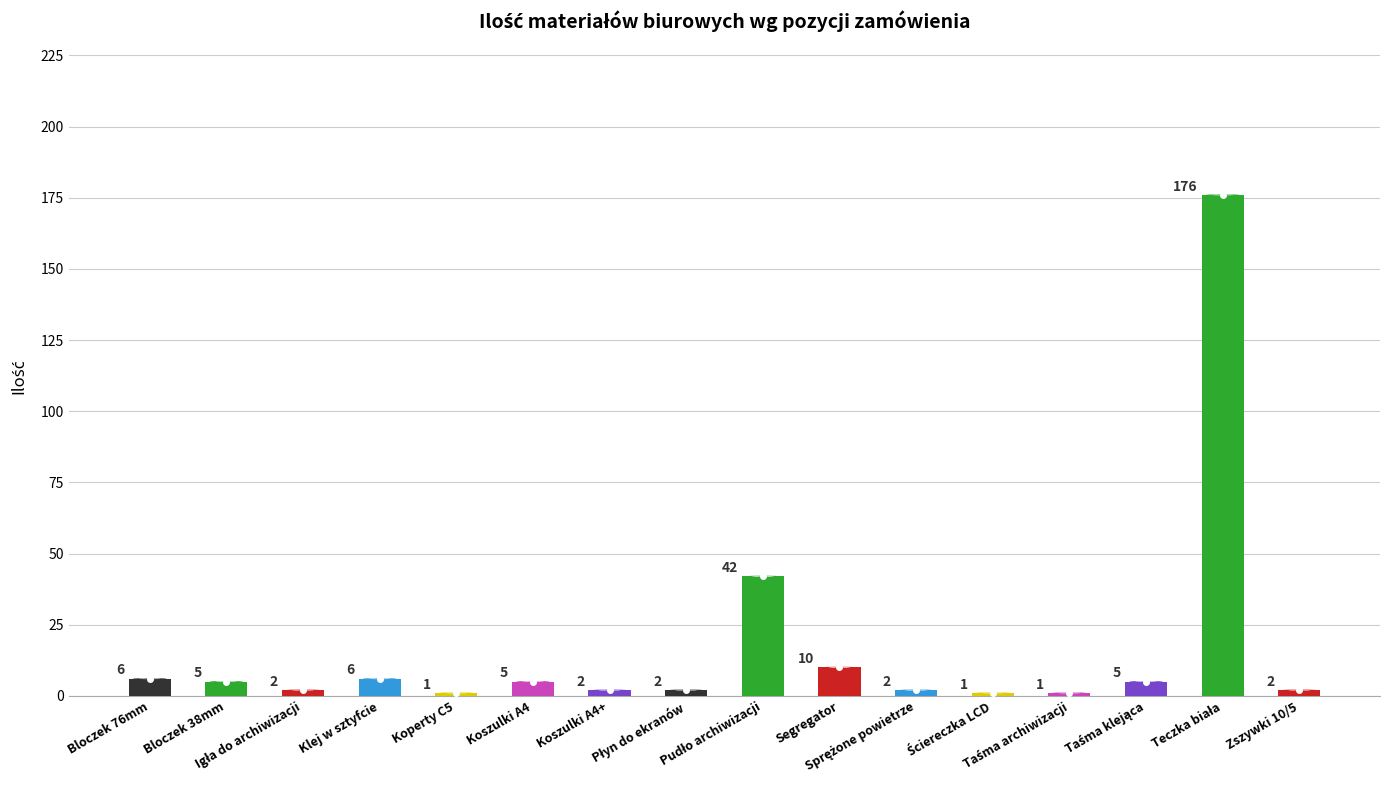

What is the value of the 2nd bar from the left?

5